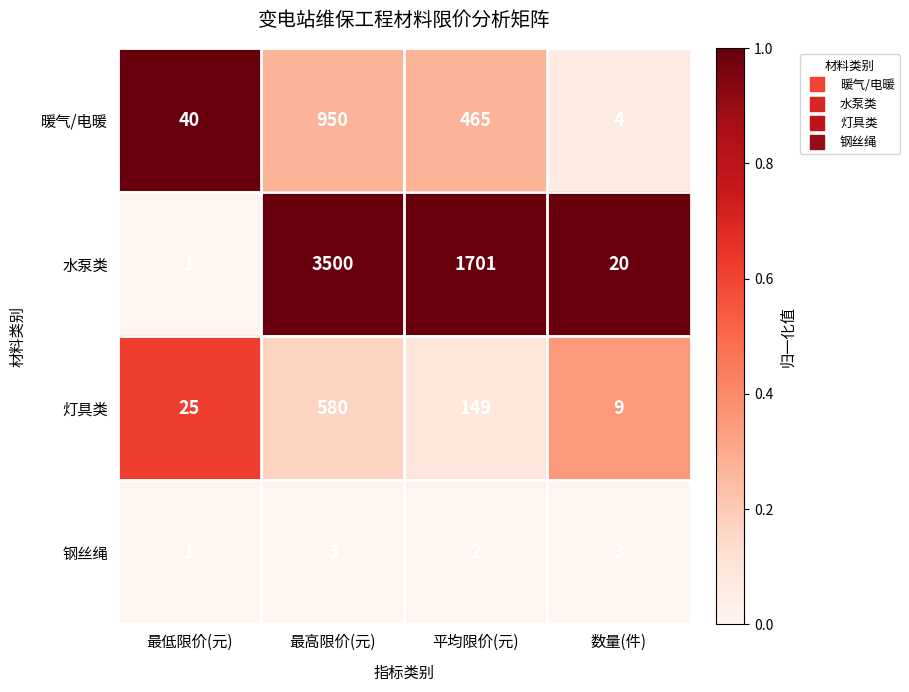

The 暖气/电暖 series shows 950 at 最高限价(元). True or false?

True